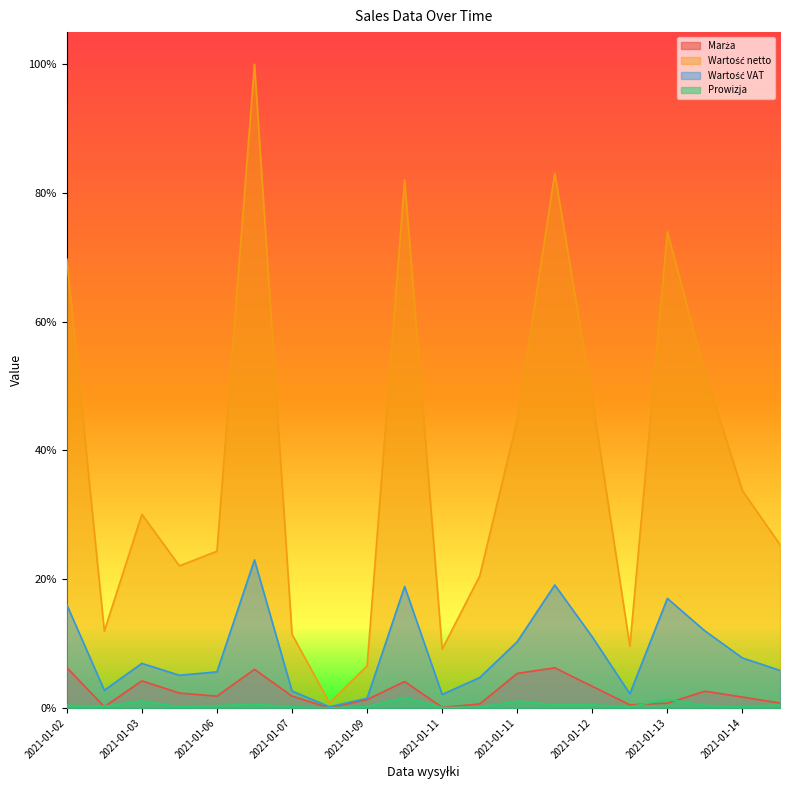

Which series changed the most between 2021-01-04 and 2021-01-13?

Wartość netto